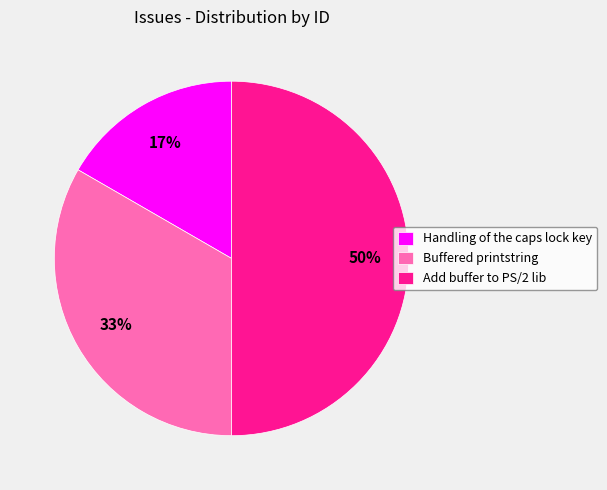

Is Buffered printstring the majority of the pie?

No